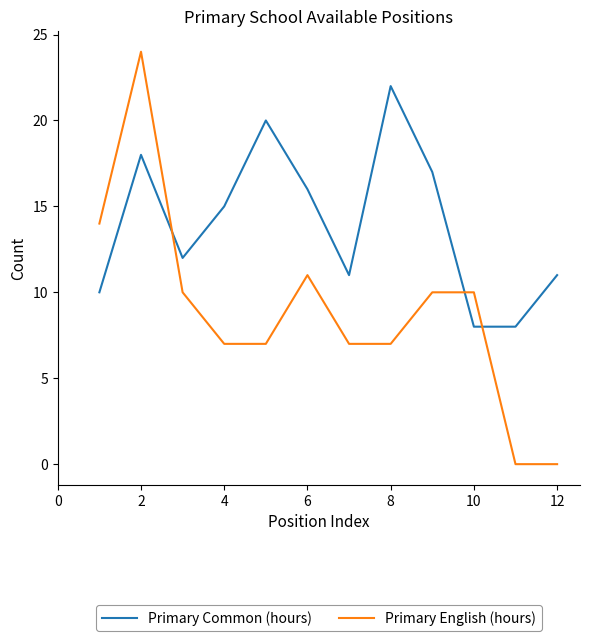

What is the difference between the maximum and minimum values in the Primary Common (hours) series?

14